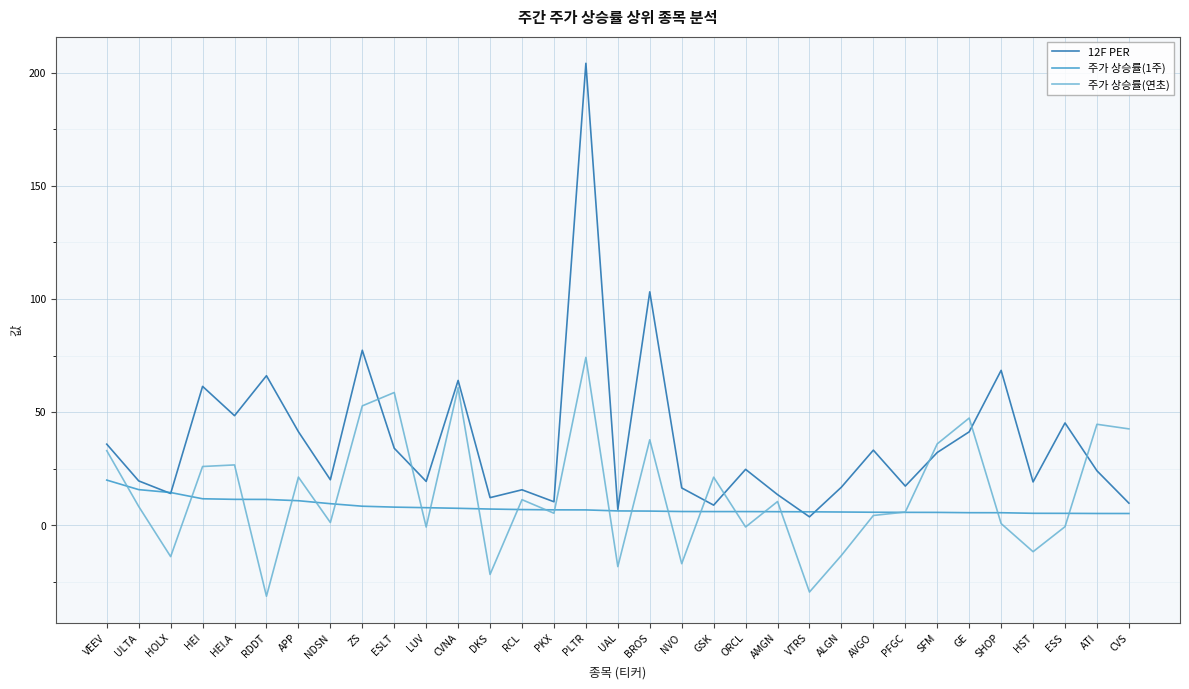

Which category has the highest value in the 주가 상승률(1주) series?

VEEV